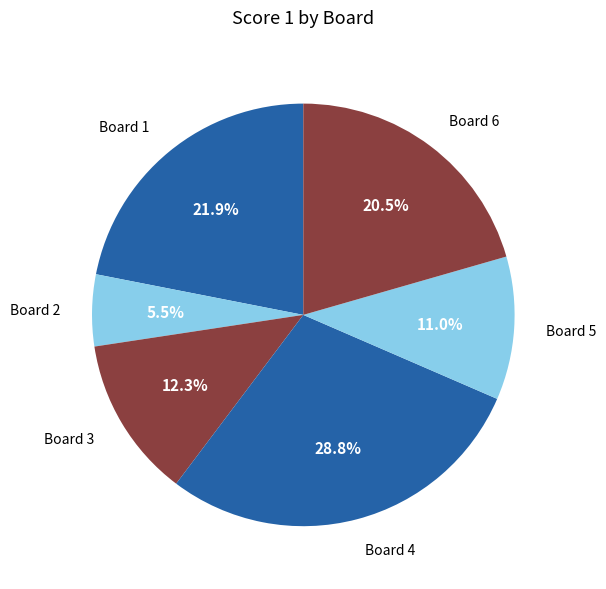

What is the ratio of the value at Board 2 to the value at Board 3?

0.4